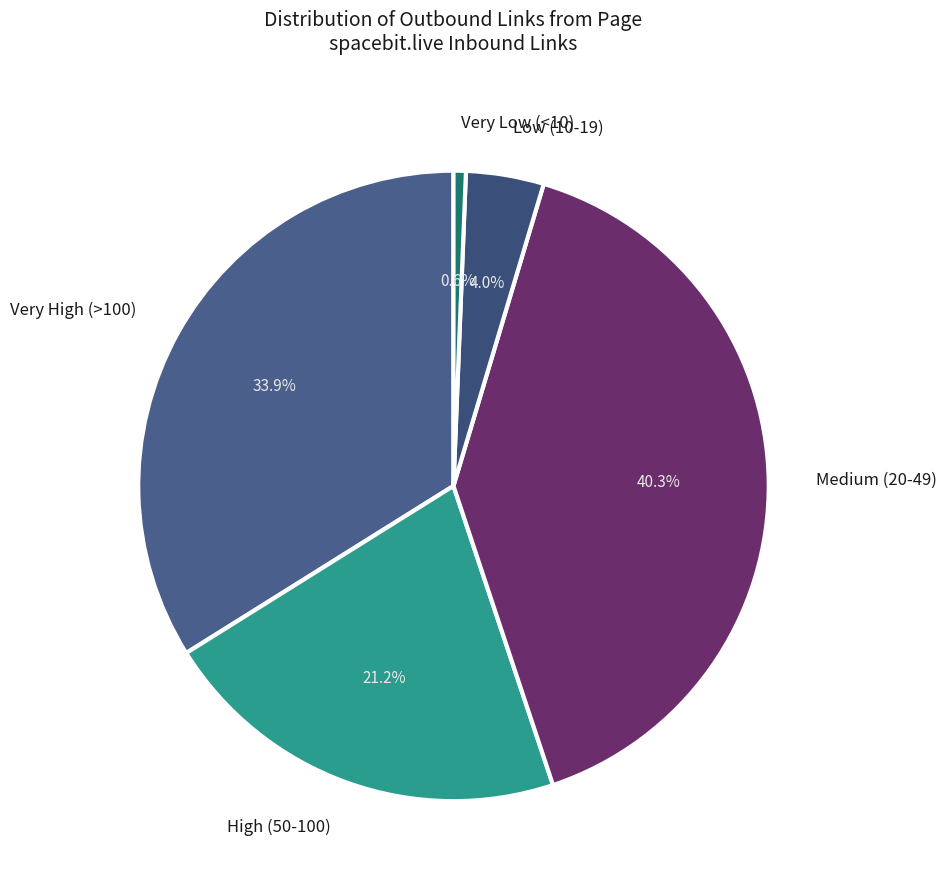

What is the largest slice in the pie chart?

Medium (20-49)